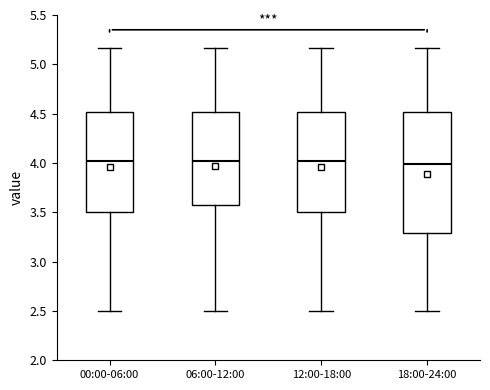

Reading left to right, read every box against the y-axis: the position of its median line, the range the box covers, and the ends of its whiskers. The values are not printed on the chart, so give them approximately, as read against the axis.

00:00-06:00: median 4.00, box 3.50 to 4.50, whiskers 2.50 to 5.15
06:00-12:00: median 4.00, box 3.55 to 4.50, whiskers 2.50 to 5.15
12:00-18:00: median 4.00, box 3.50 to 4.50, whiskers 2.50 to 5.15
18:00-24:00: median 4.00, box 3.30 to 4.50, whiskers 2.50 to 5.15